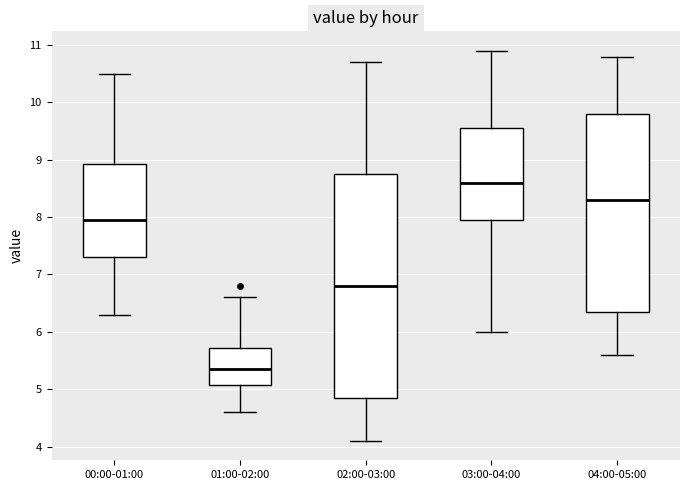

Reading left to right, read every box against the y-axis: the position of its median line, the range the box covers, and the ends of its whiskers. The values are not printed on the chart, so give them approximately, as read against the axis.

00:00-01:00: median 8.0, box 7.3 to 8.9, whiskers 6.3 to 10.5
01:00-02:00: median 5.4, box 5.1 to 5.7, whiskers 4.6 to 6.6
02:00-03:00: median 6.8, box 4.9 to 8.8, whiskers 4.1 to 10.7
03:00-04:00: median 8.6, box 8.0 to 9.6, whiskers 6.0 to 10.9
04:00-05:00: median 8.3, box 6.4 to 9.8, whiskers 5.6 to 10.8